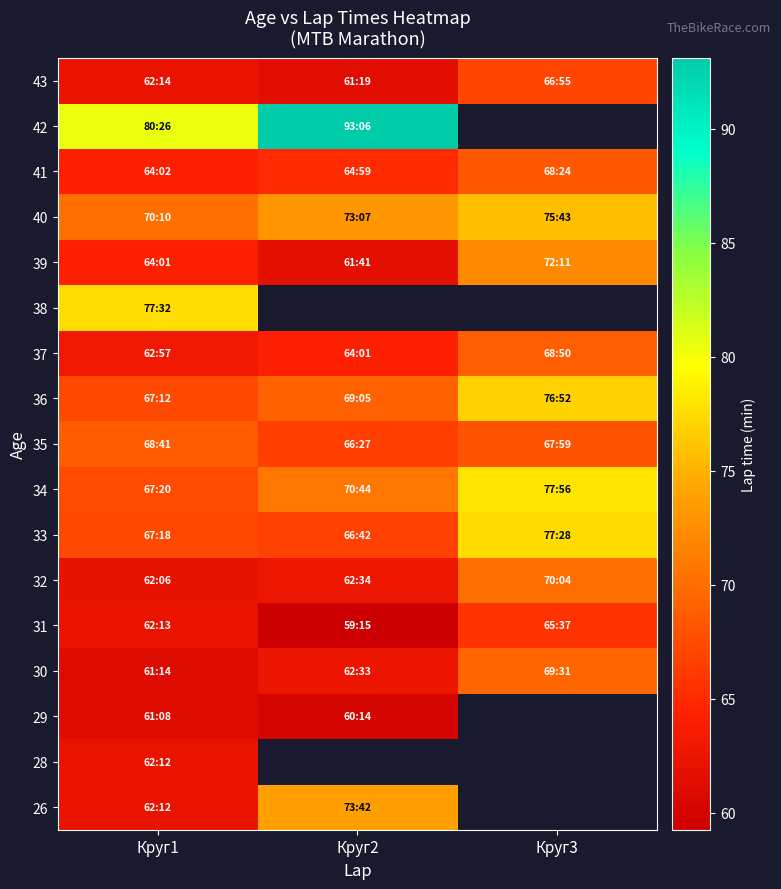

True or false: 34 has a value of 126.9 at Круг2.

False